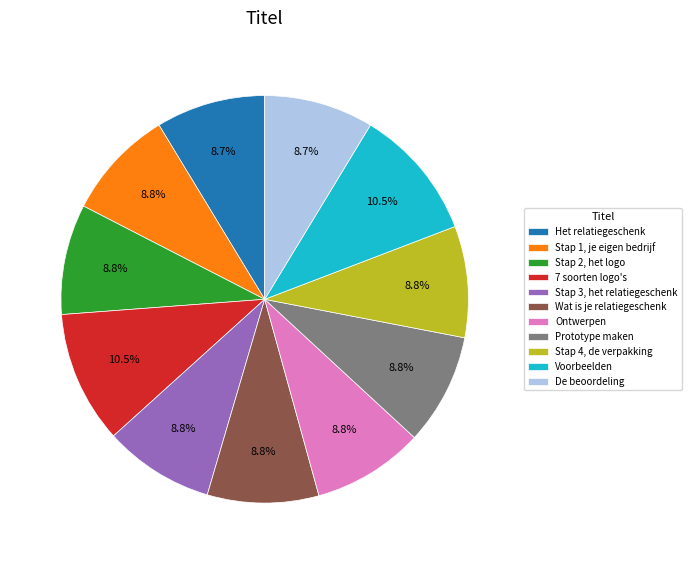

To the nearest percent, what is the average slice percentage?

9%